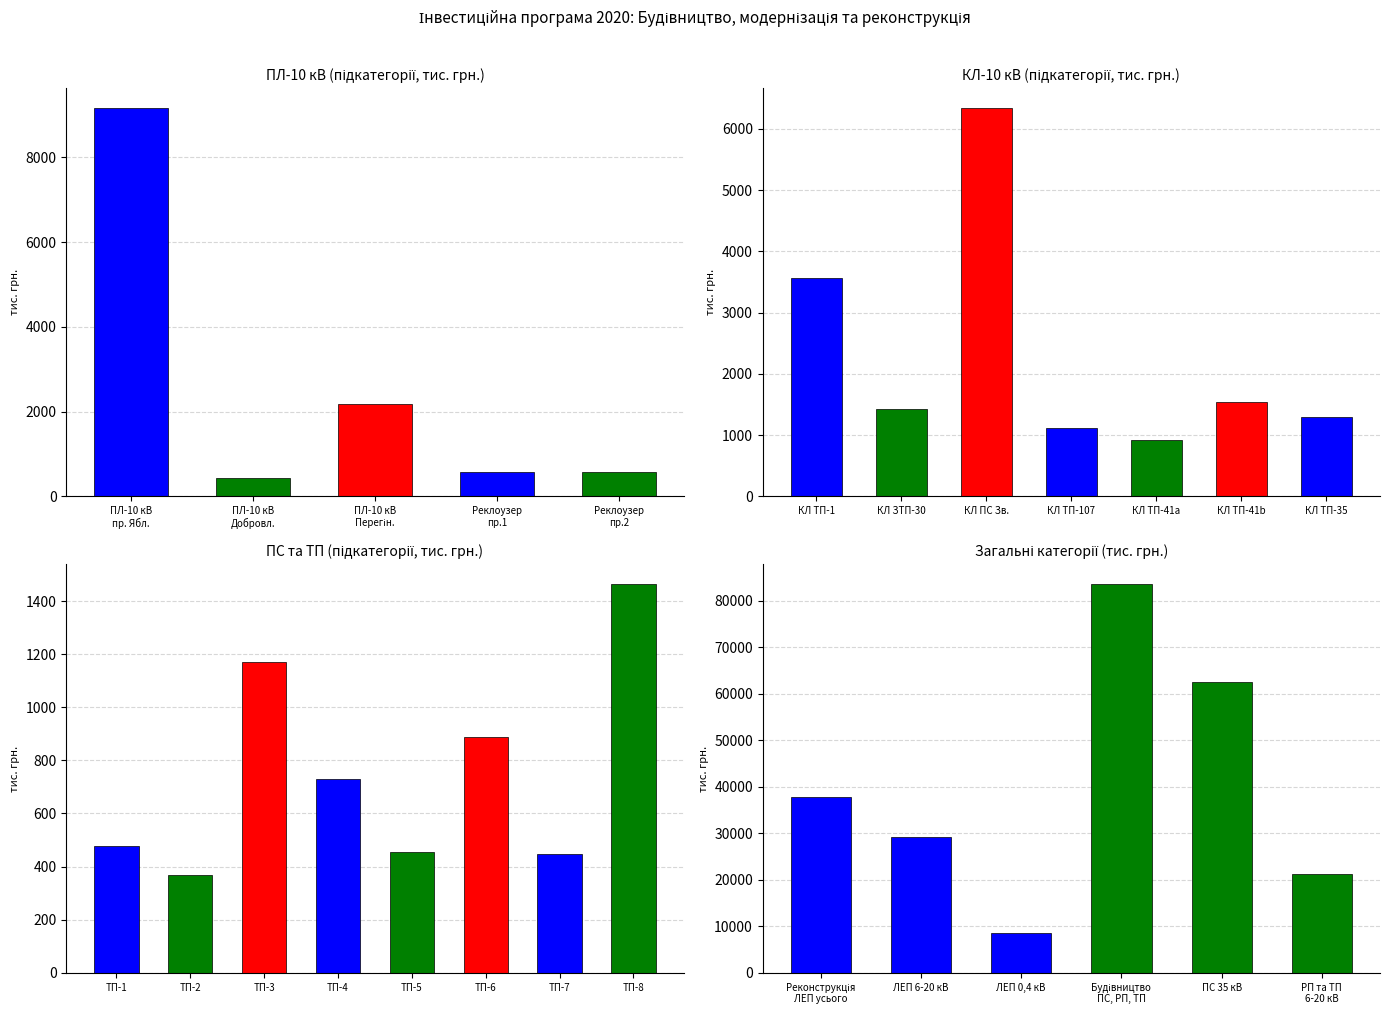

Which series has the widest spread of values?

Будівництво нових ПС, РП та ТП